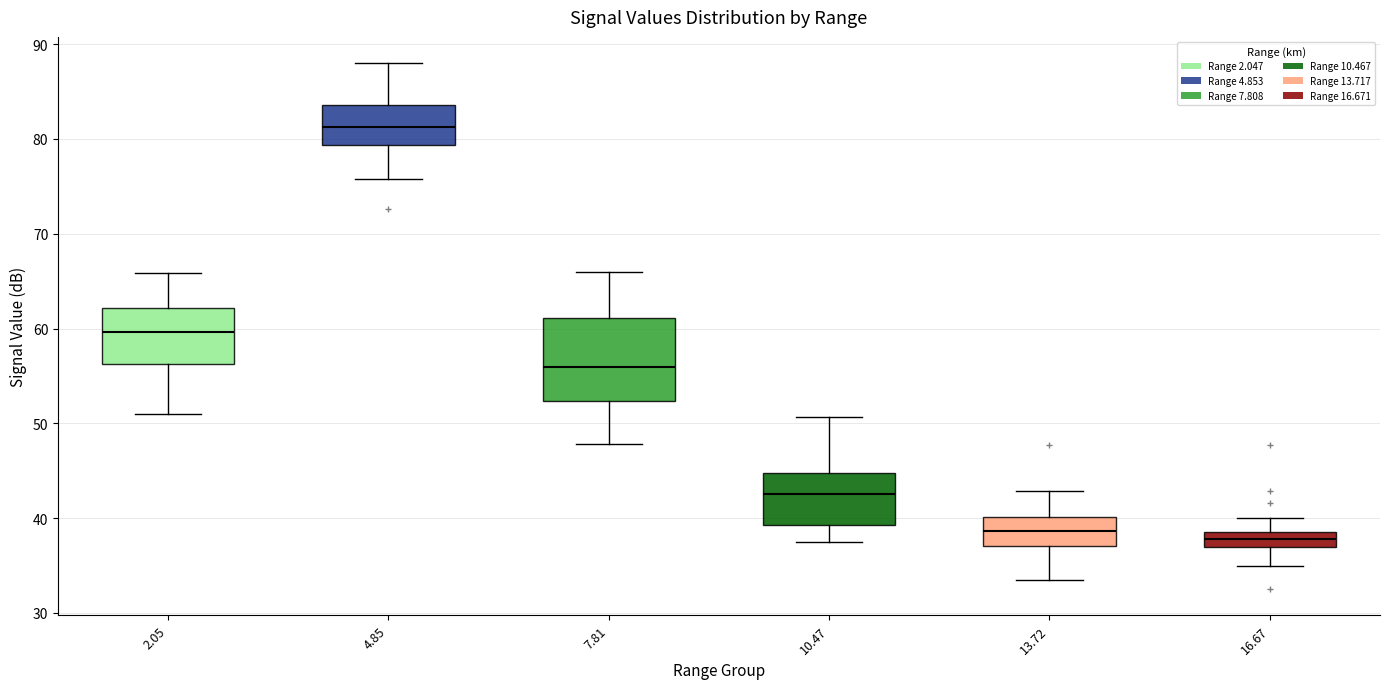

Reading left to right, read every box against the y-axis: the position of its median line, the range the box covers, and the ends of its whiskers. The values are not printed on the chart, so give them approximately, as read against the axis.

2.05: median 60, box 56 to 62, whiskers 51 to 66
4.85: median 81, box 79 to 84, whiskers 76 to 88
7.81: median 56, box 52 to 61, whiskers 48 to 66
10.47: median 43, box 39 to 45, whiskers 38 to 51
13.72: median 39, box 37 to 40, whiskers 34 to 43
16.67: median 38, box 37 to 39, whiskers 35 to 40